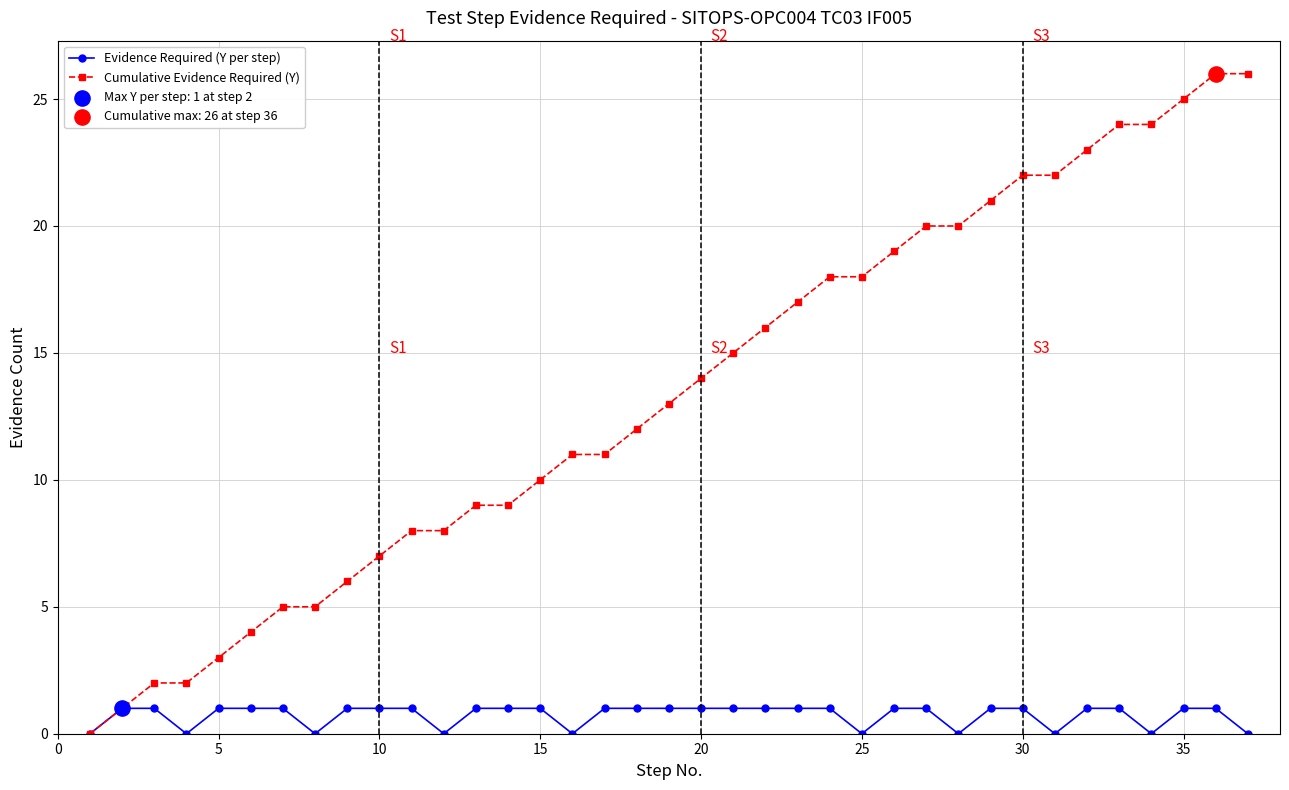

Which series has the largest range (max minus min)?

Cumulative Evidence Required (Y)